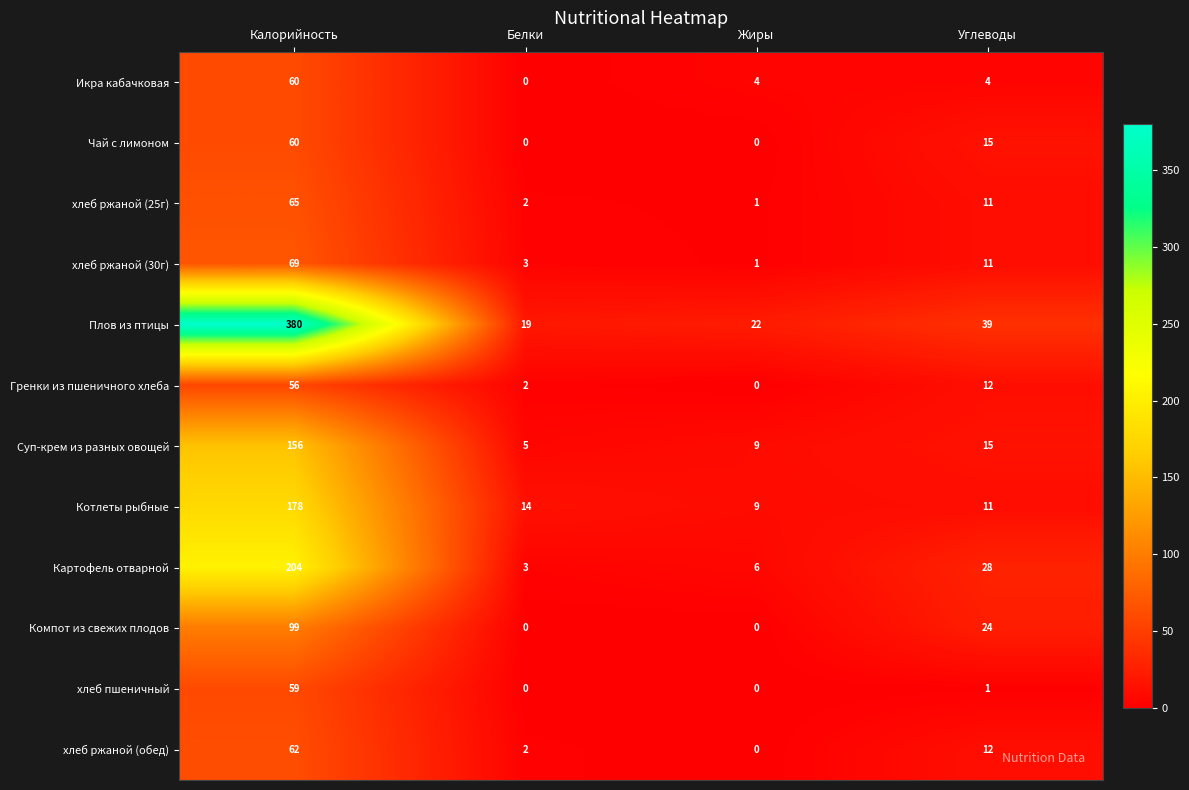

At which label is хлеб ржаной (обед) closest to 31?

Углеводы